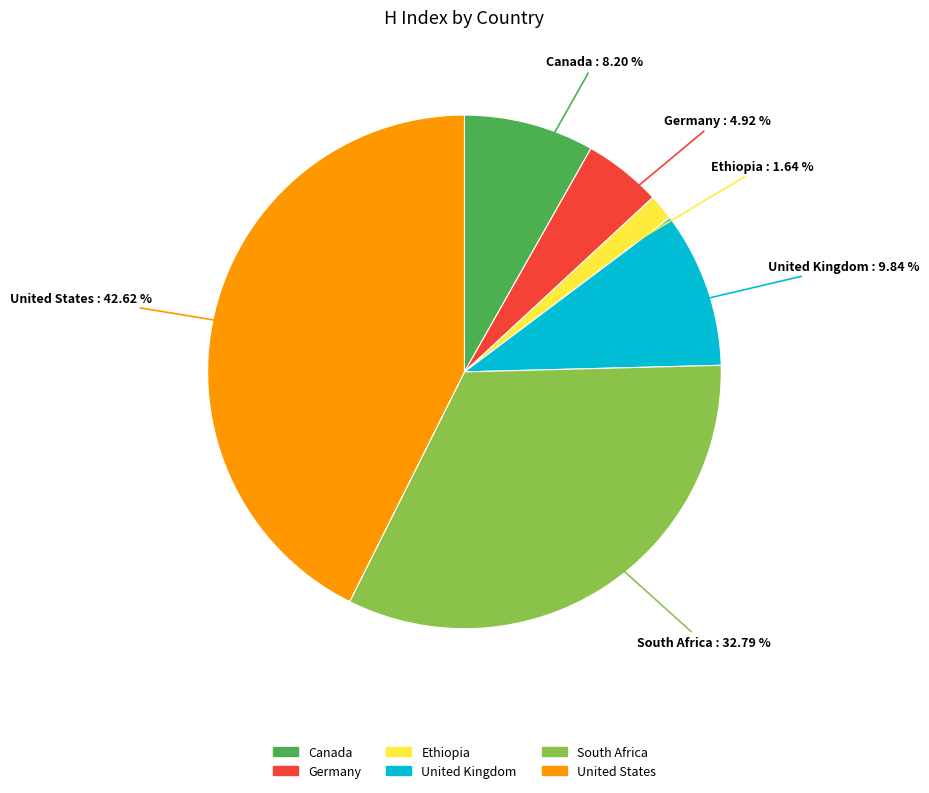

To the nearest percent, what percentage of the pie is South Africa?

33%